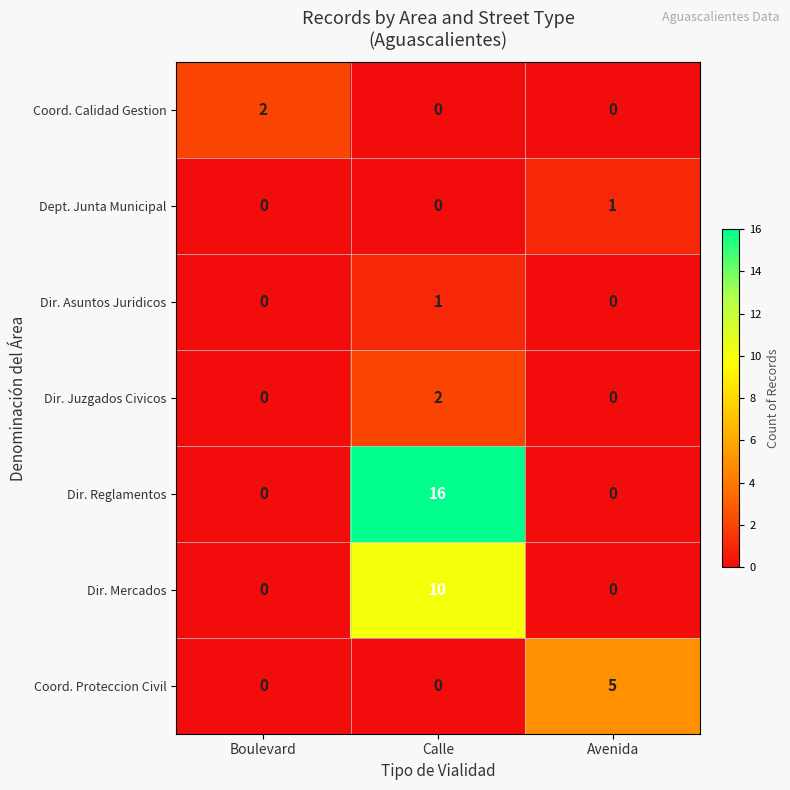

At which label does Dir. Asuntos Juridicos reach its peak?

Calle